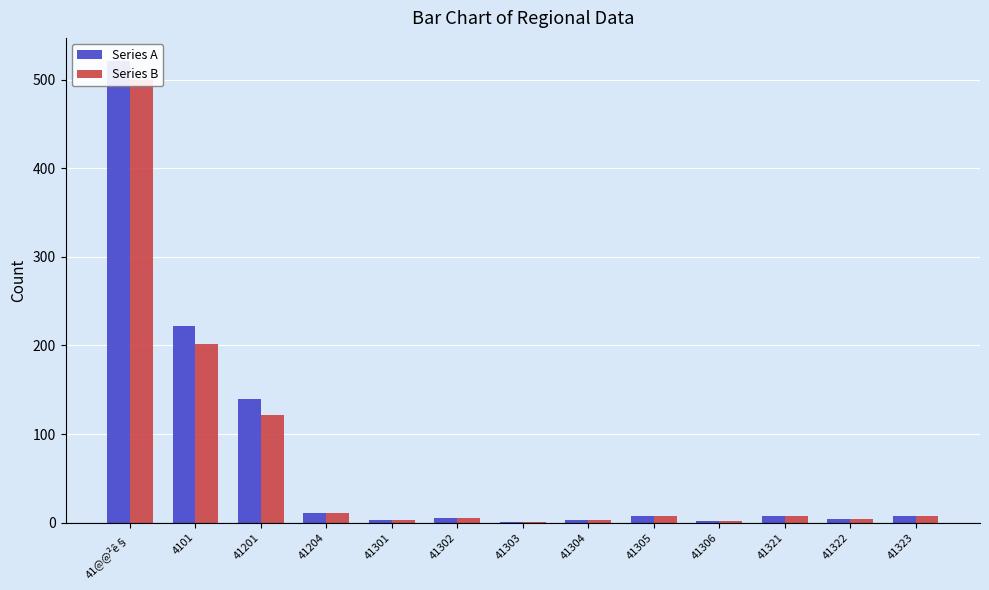

Reading left to right, extract all data points from this chart.

Series A: 41@@²ê§=521	4101=222	41201=140	41204=11	41301=3	41302=5	41303=1	41304=3	41305=8	41306=2	41321=8	41322=4	41323=7
Series B: 41@@²ê§=500	4101=202	41201=121	41204=11	41301=3	41302=5	41303=1	41304=3	41305=8	41306=2	41321=7	41322=4	41323=7